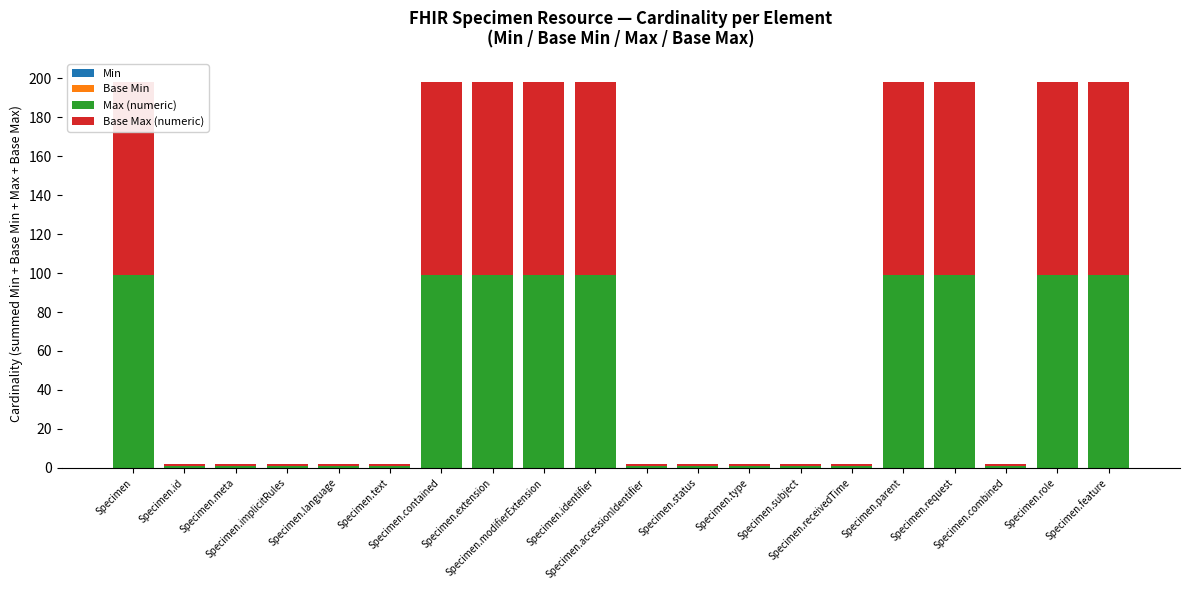

At which label does Min reach its peak?

Specimen